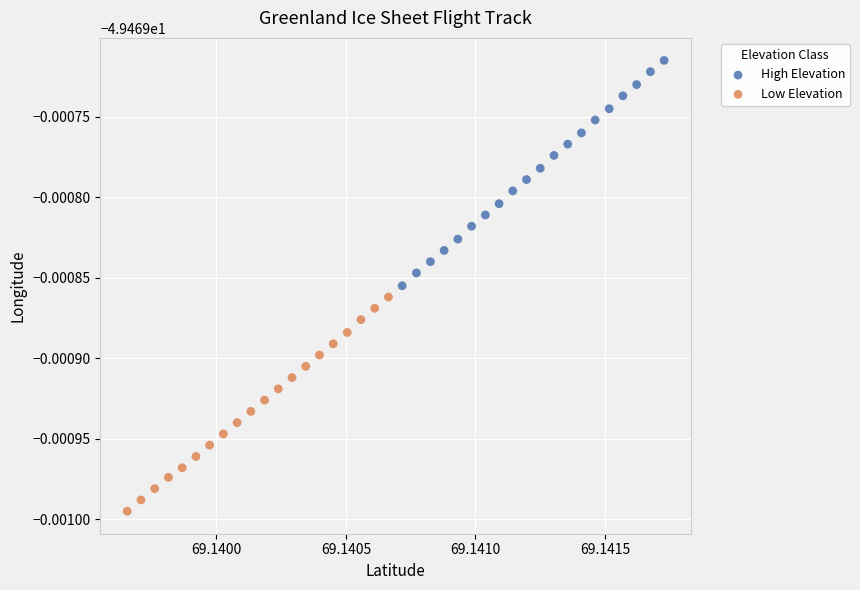

What are all the series names shown in the legend?

High Elevation, Low Elevation